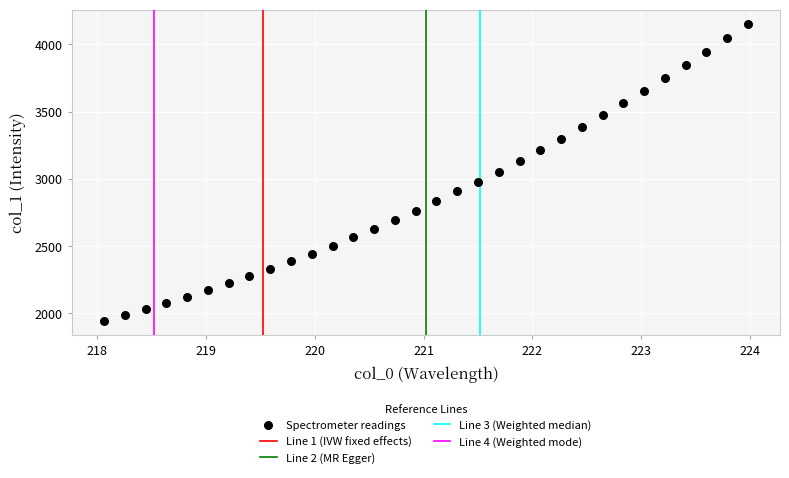

What is the range of X values (max minus min)?

5.9